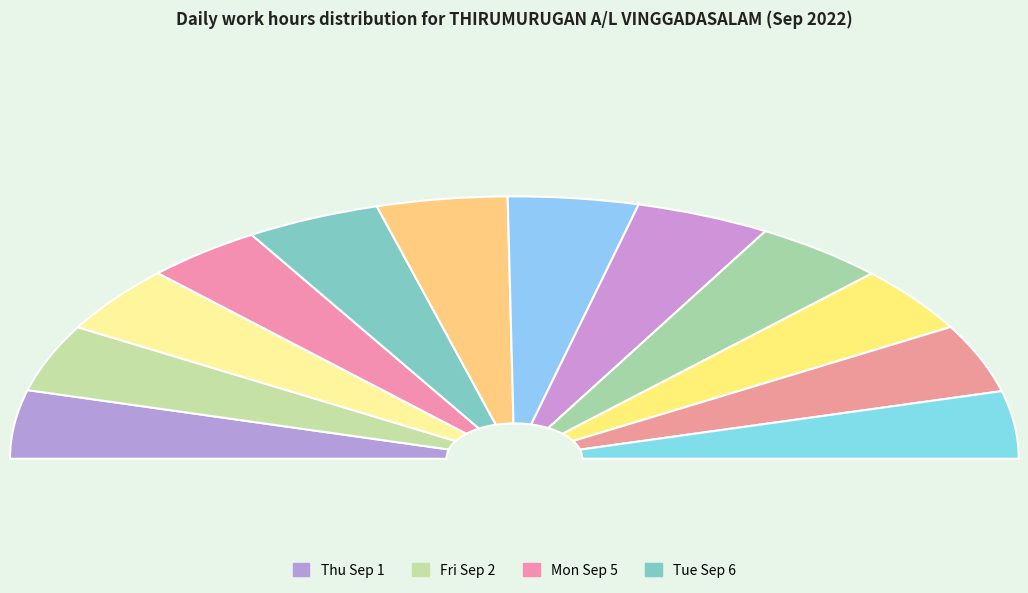

Is there any slice that represents more than half of the pie?

No